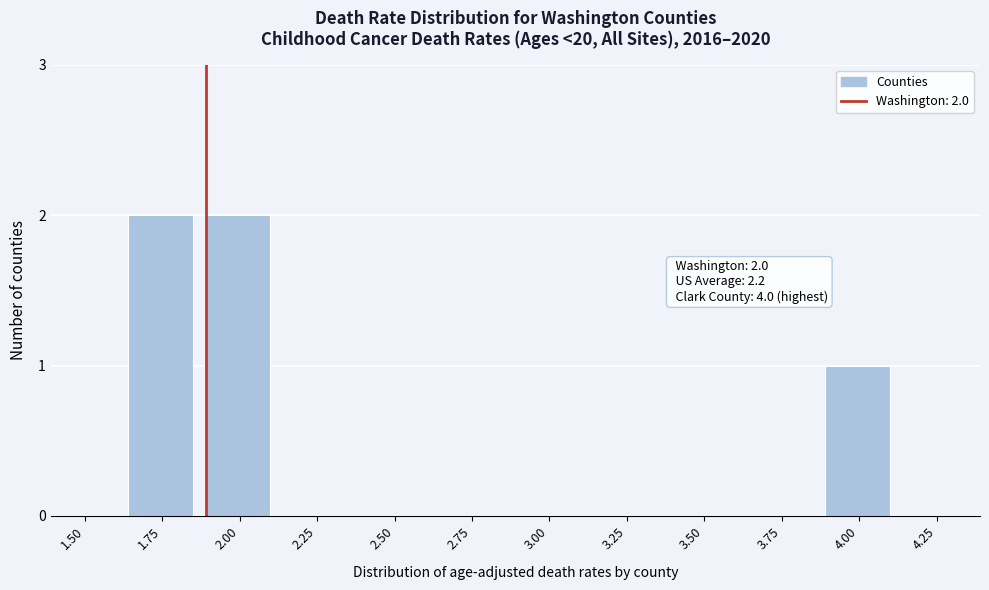

Reading left to right, transcribe all the data shown in this chart.

1.50=0	1.75=2	2.00=2	2.25=0	2.50=0	2.75=0	3.00=0	3.25=0	3.50=0	3.75=0	4.00=1	4.25=0